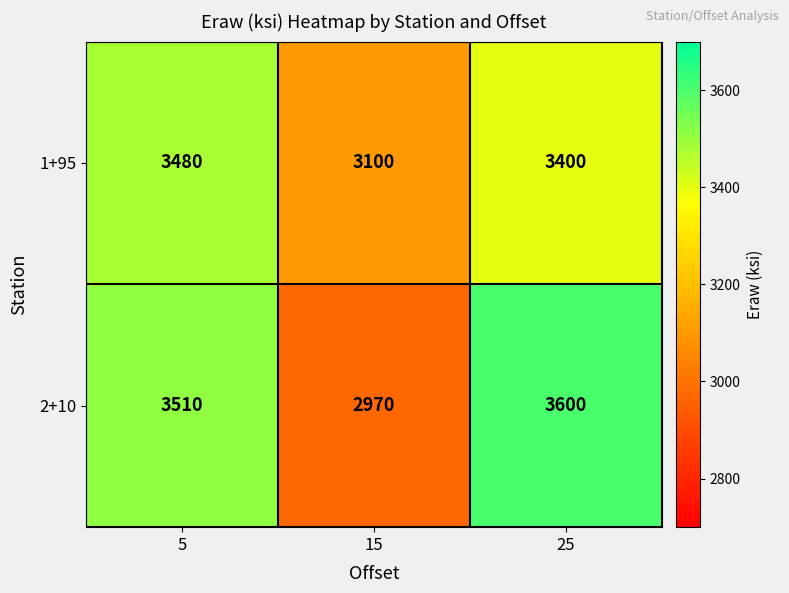

What is the spread (max minus min) of values at 5?

30